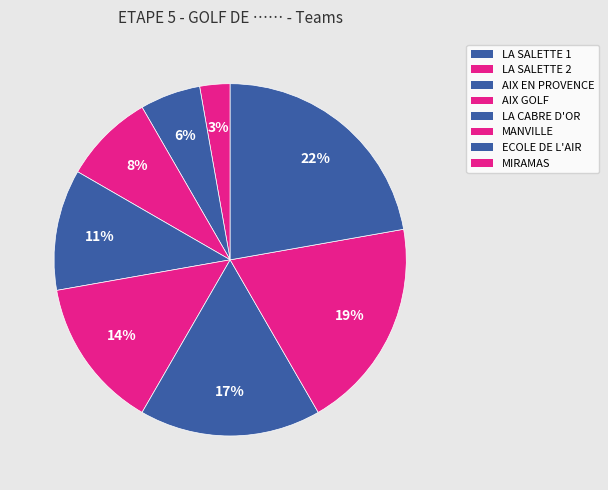

To the nearest percent, what is the combined percentage of LA CABRE D'OR and MANVILLE?

31%